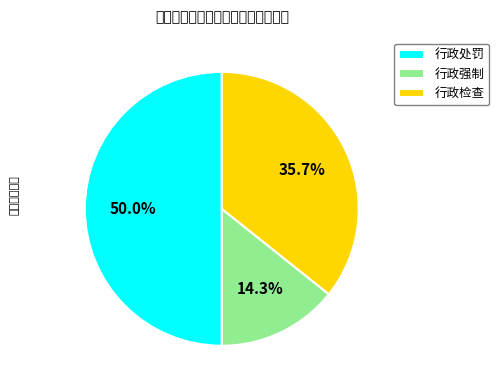

Combined, what portion of the pie is 行政强制 and 行政处罚?

64.3%